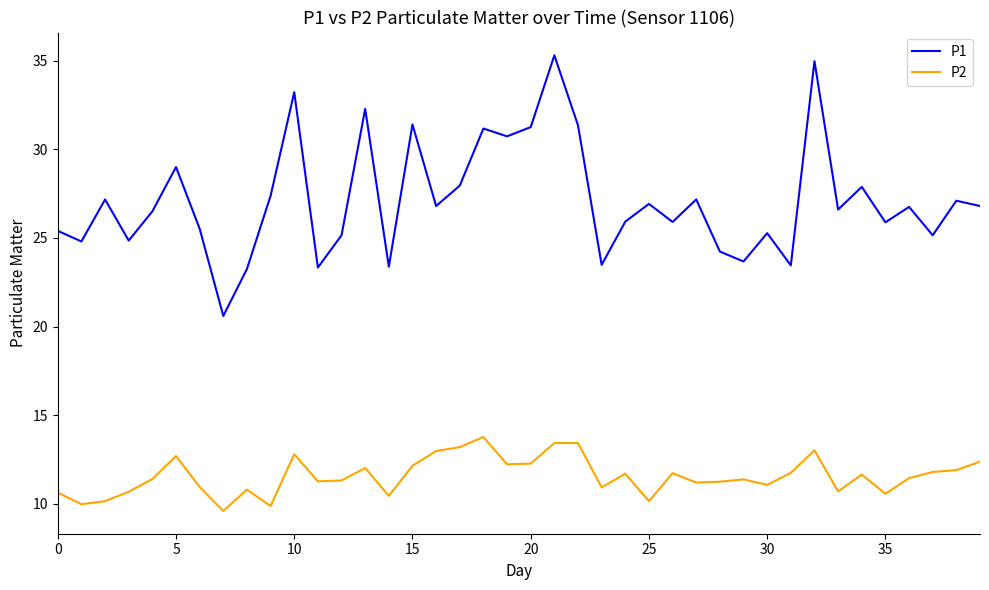

At how many categories does at least one series exceed 33?

3